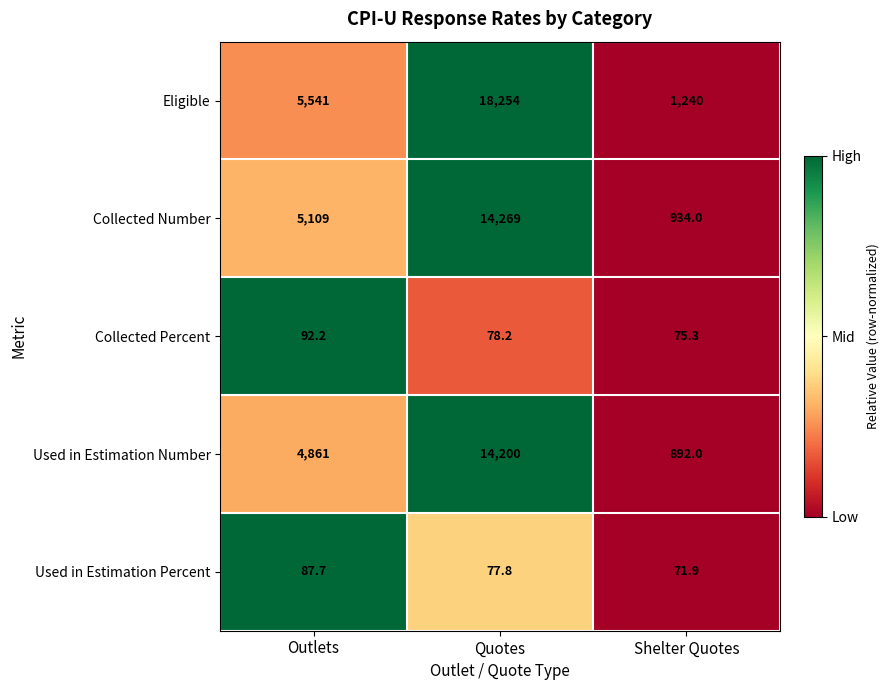

How many data points in Used in Estimation Number are less than 4861?

1